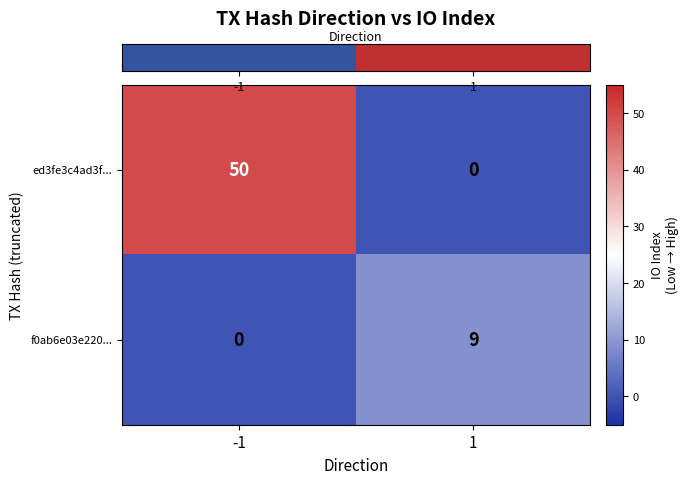

True or false: ed3fe3c4ad3f... has a value of 25 at -1.

False